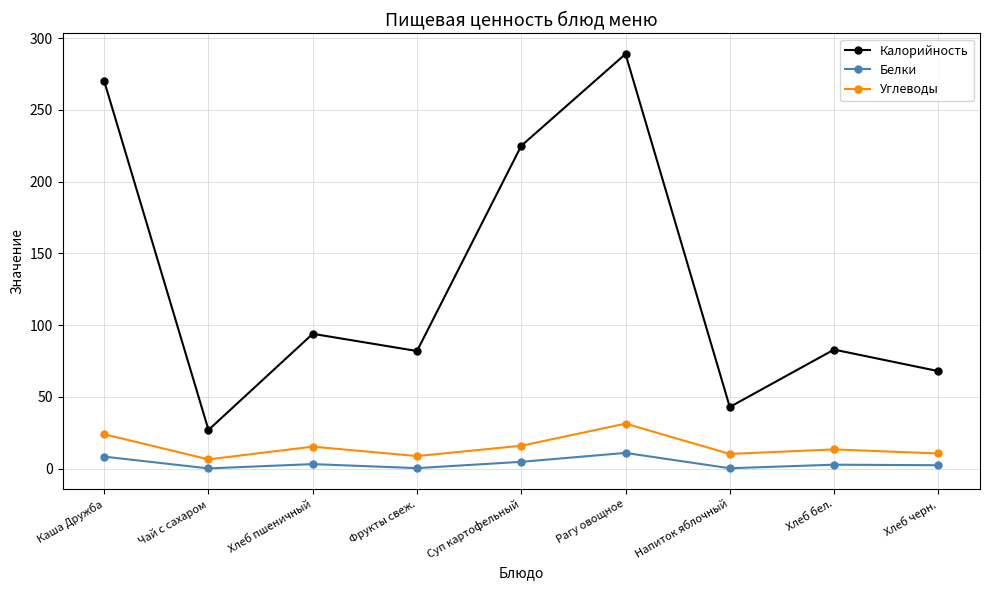

Which series has the largest range (max minus min)?

Калорийность